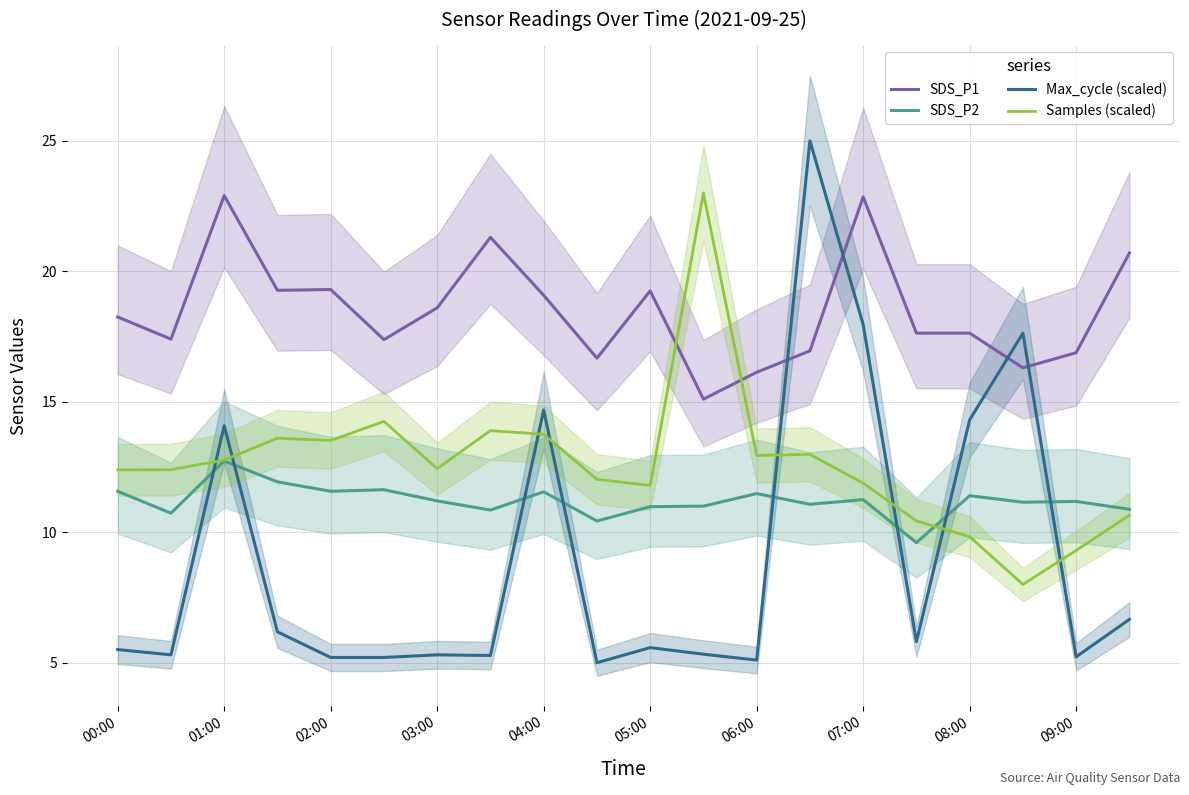

What is the lowest value of the SDS_P2 series?

9.6